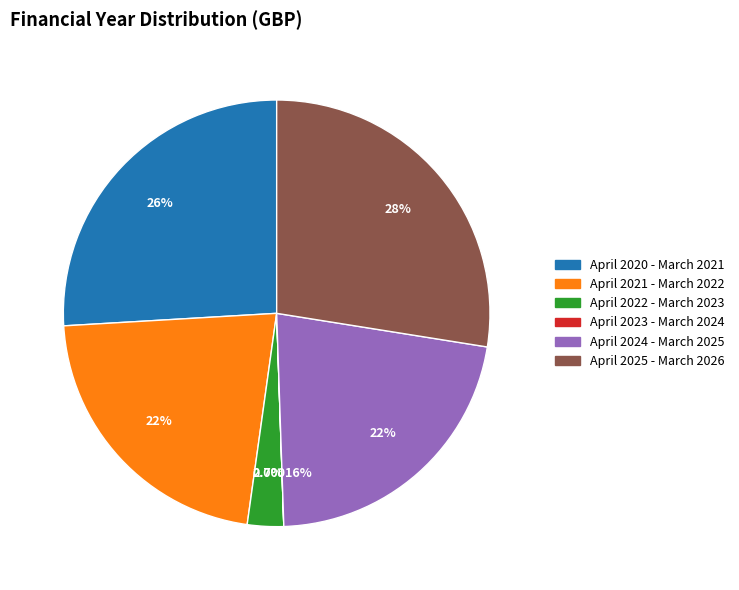

Which has a higher value, April 2022 - March 2023 or April 2020 - March 2021?

April 2020 - March 2021